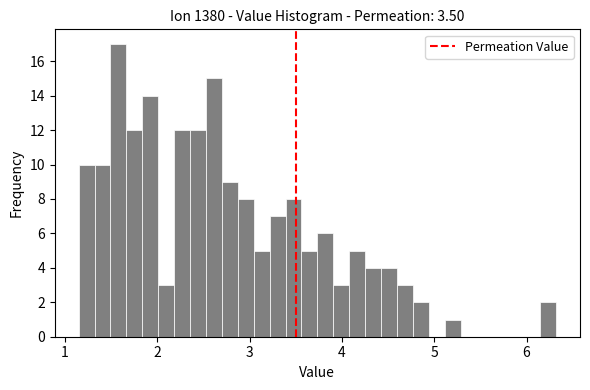

Read against the x-axis, roughly where is the centre of the tallest bar?

1.6